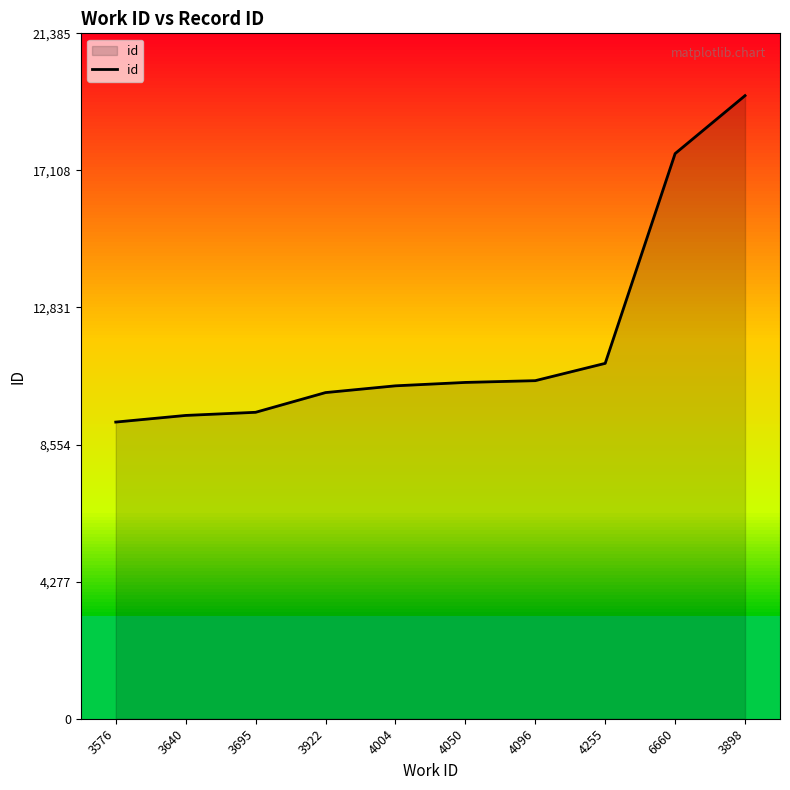

What is the smallest value displayed?

9256